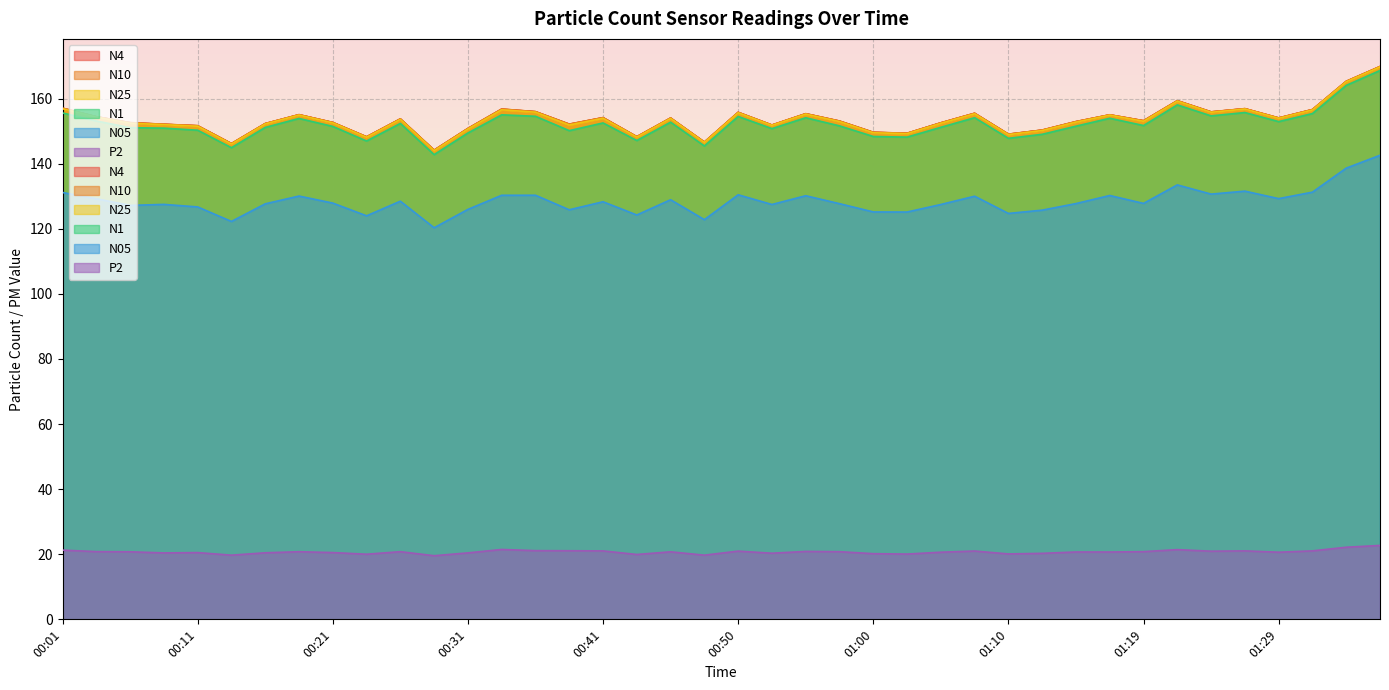

The N25 series shows 215.1 at 00:33. True or false?

False